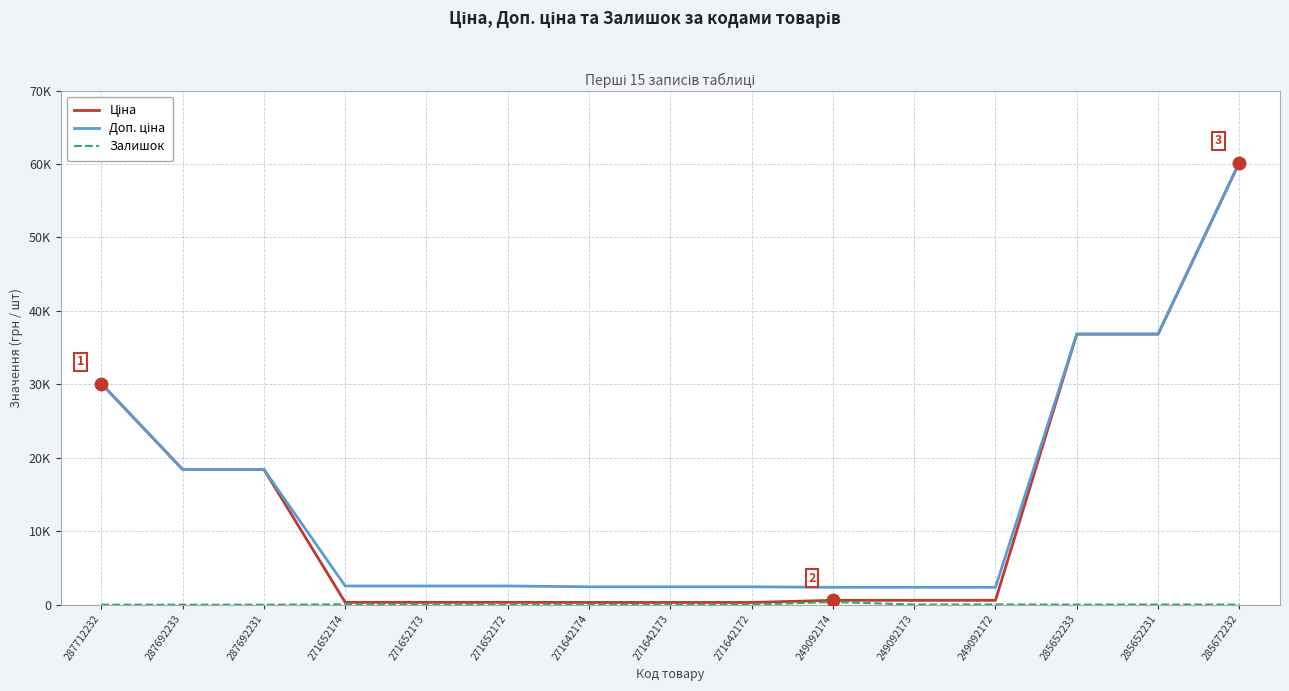

Is this an area chart (filled region under the line)?

No